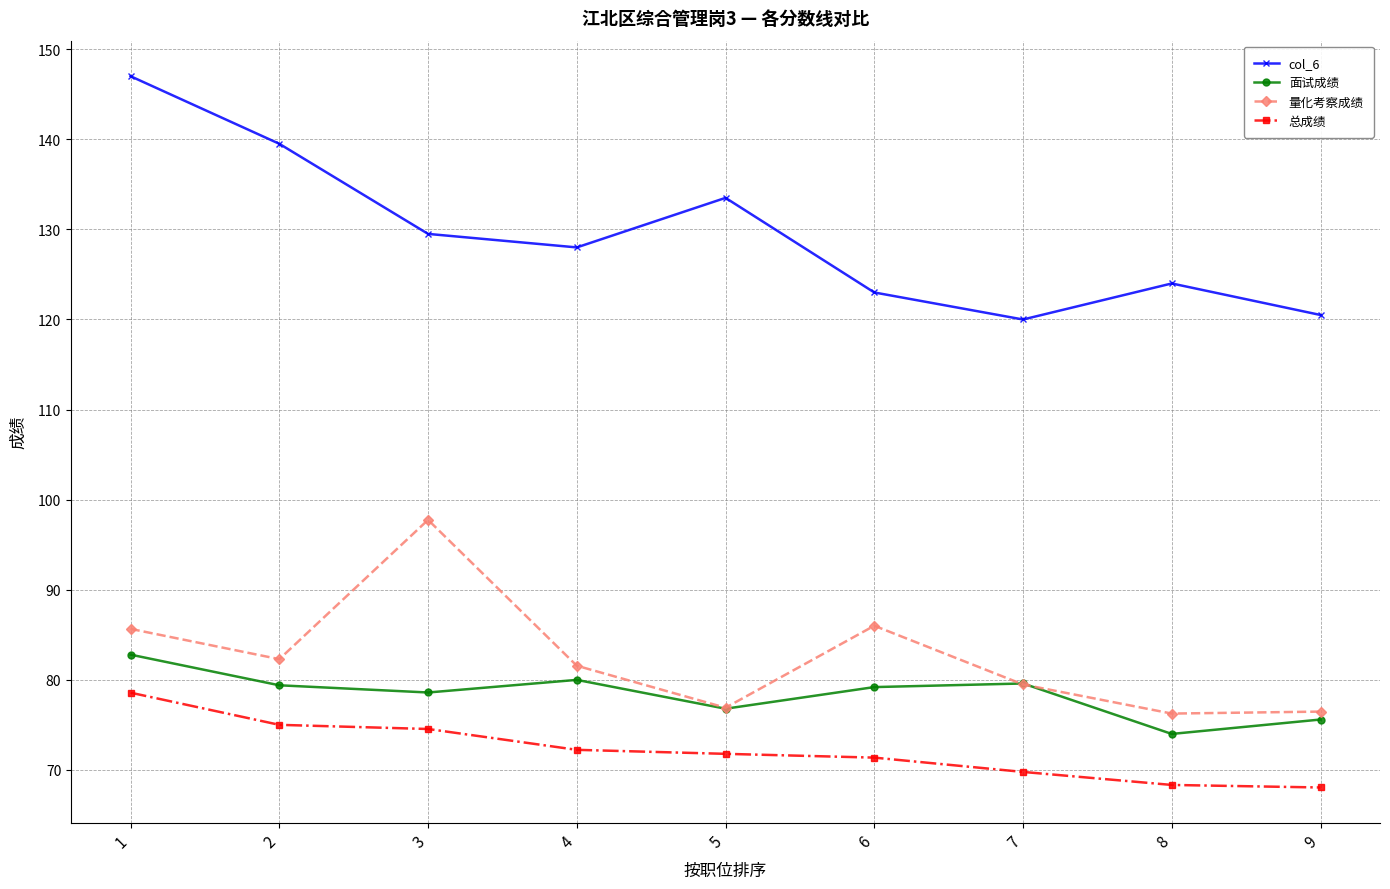

True or false: 量化考察成绩 has a value of 34.4 at 1.

False